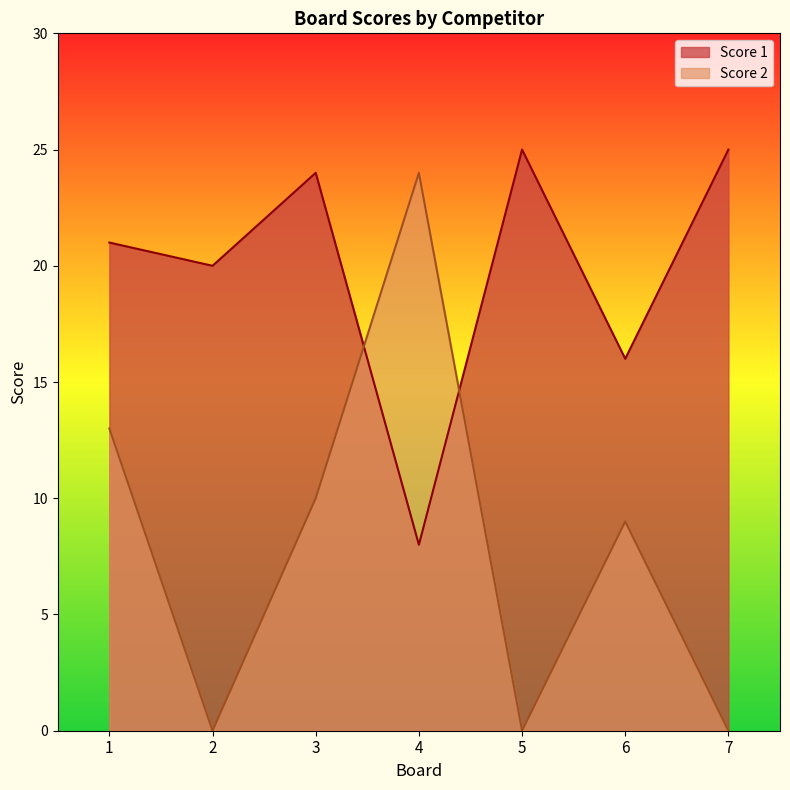

Reading right to left, list all the values displayed in this chart.

Score 1: 25	16	25	8	24	20	21
Score 2: 0	9	0	24	10	0	13